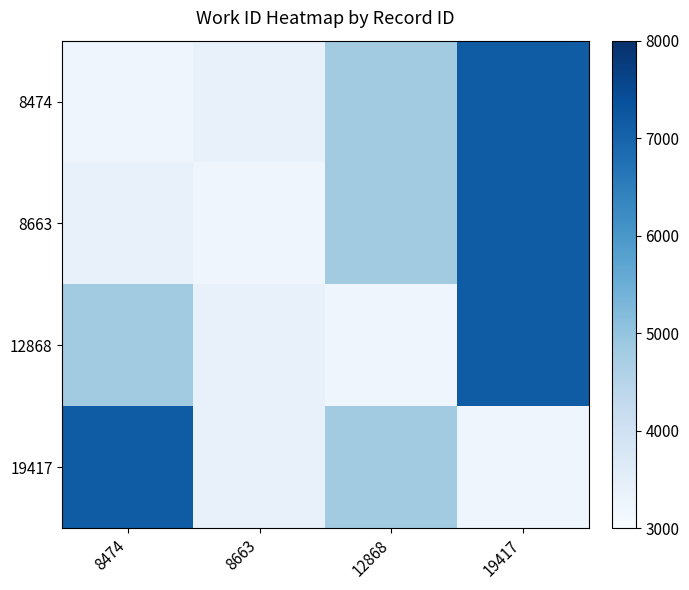

The 8663 series shows 4813 at 12868. True or false?

True